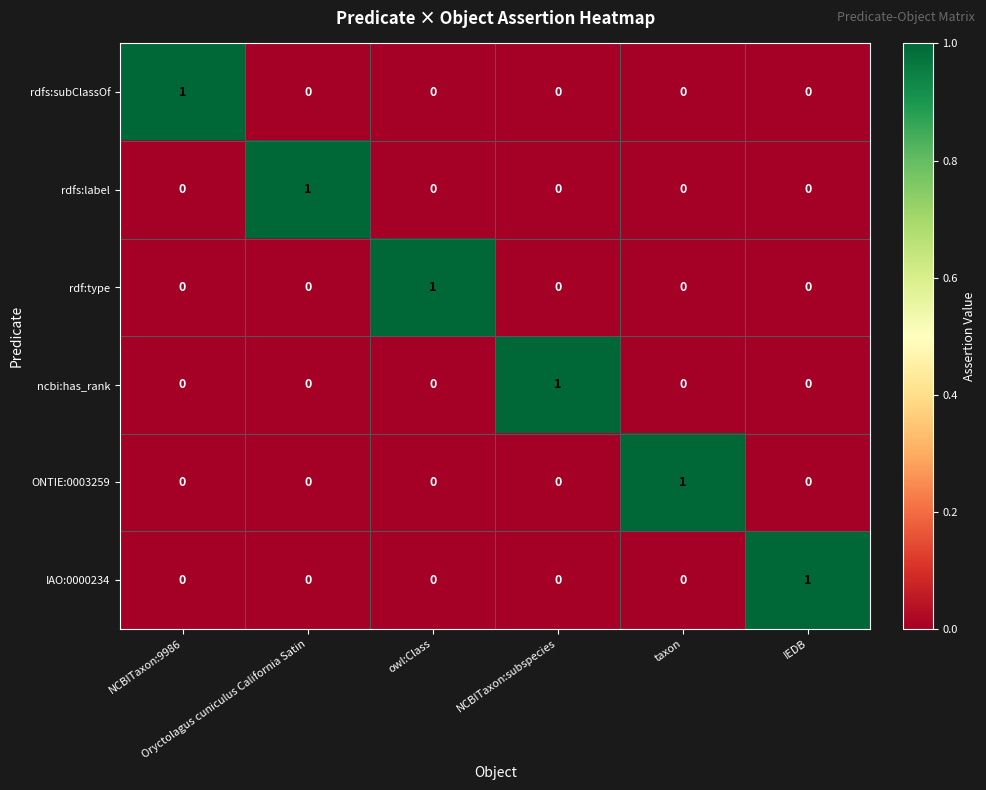

How many series are shown in this chart?

6